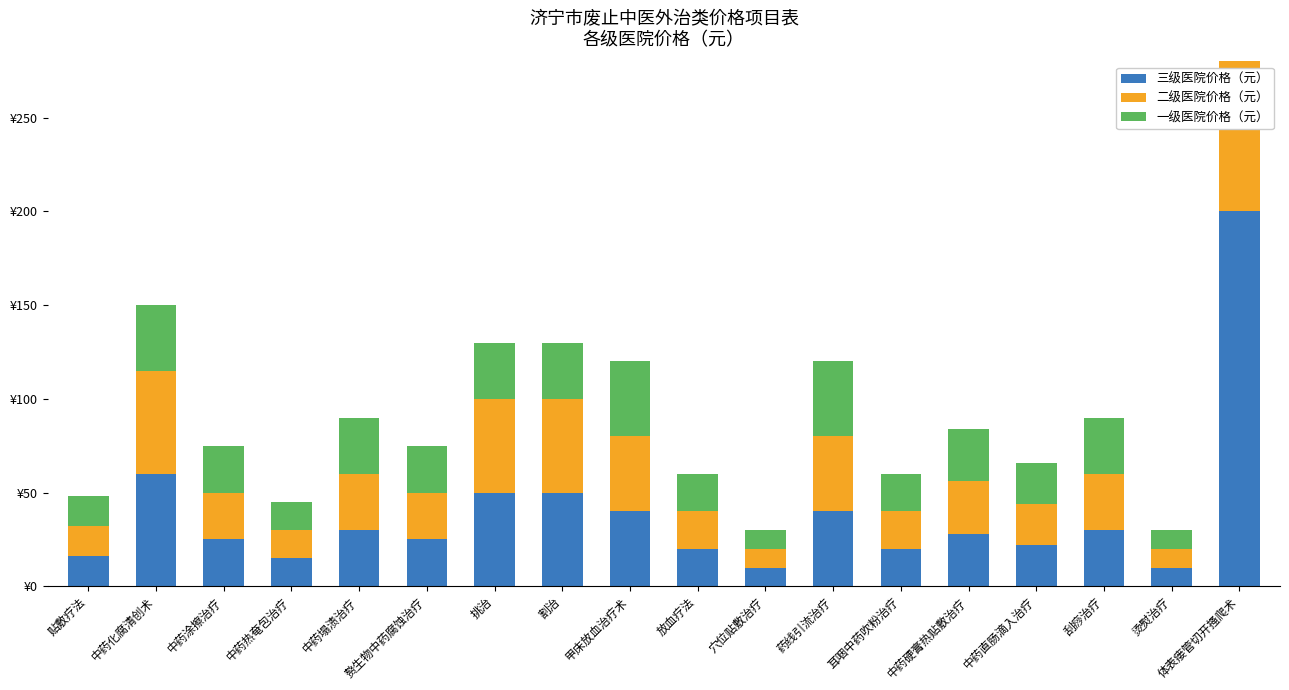

What are all the series names shown in the legend?

三级医院价格（元）, 二级医院价格（元）, 一级医院价格（元）